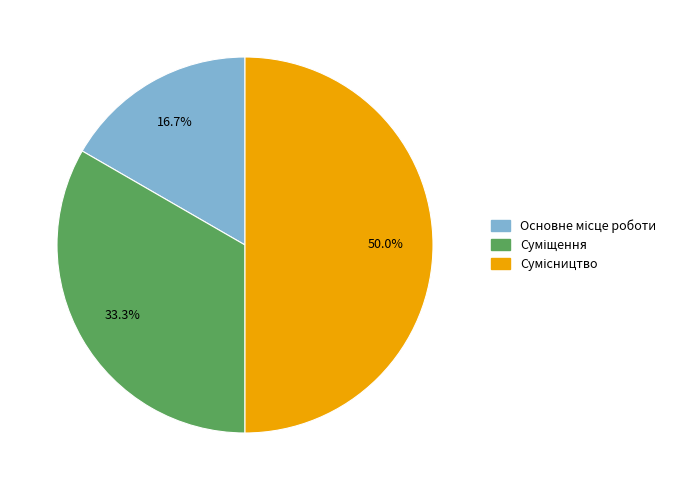

Between Суміщення and Сумісництво, which is larger?

Сумісництво